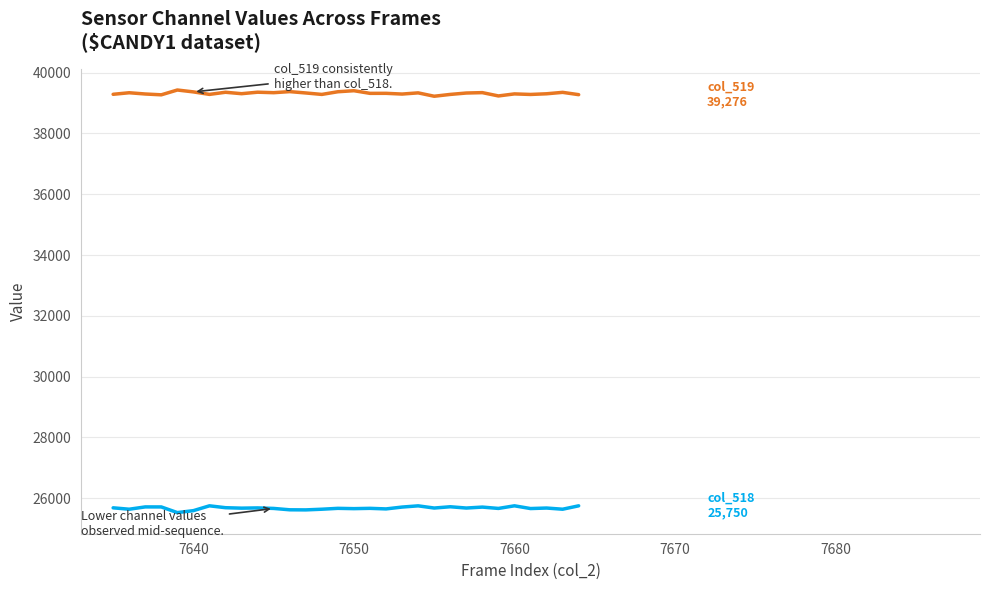

What is the minimum value shown in the chart?

25527